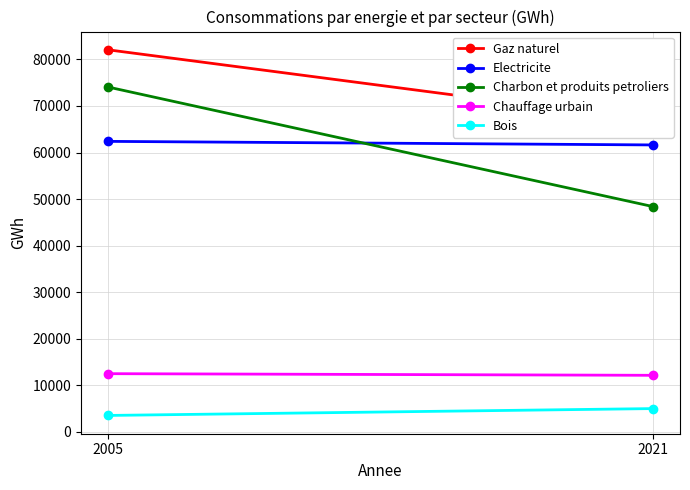

True or false: Gaz naturel has a value of 82051 at 2005.

True